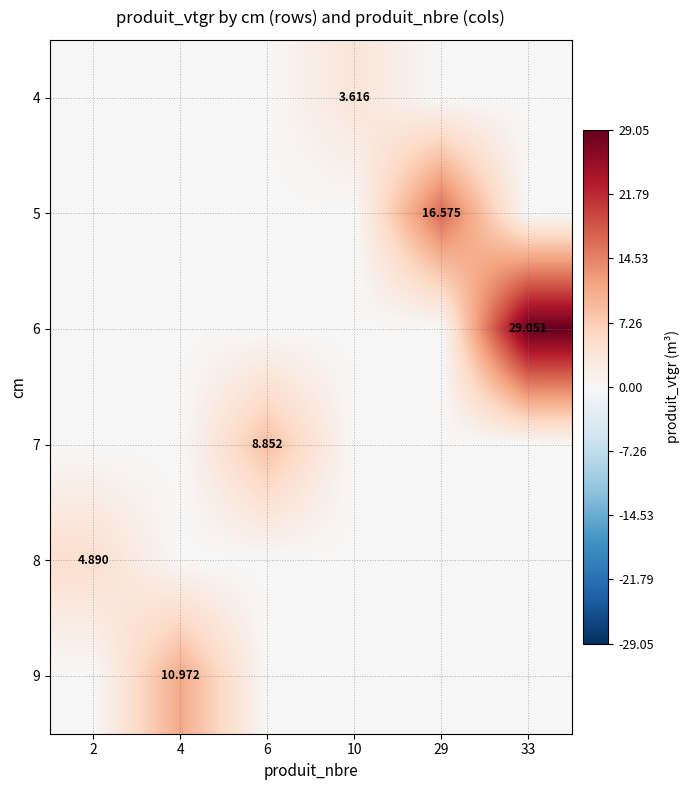

At which category is the sum across all series the highest?

33